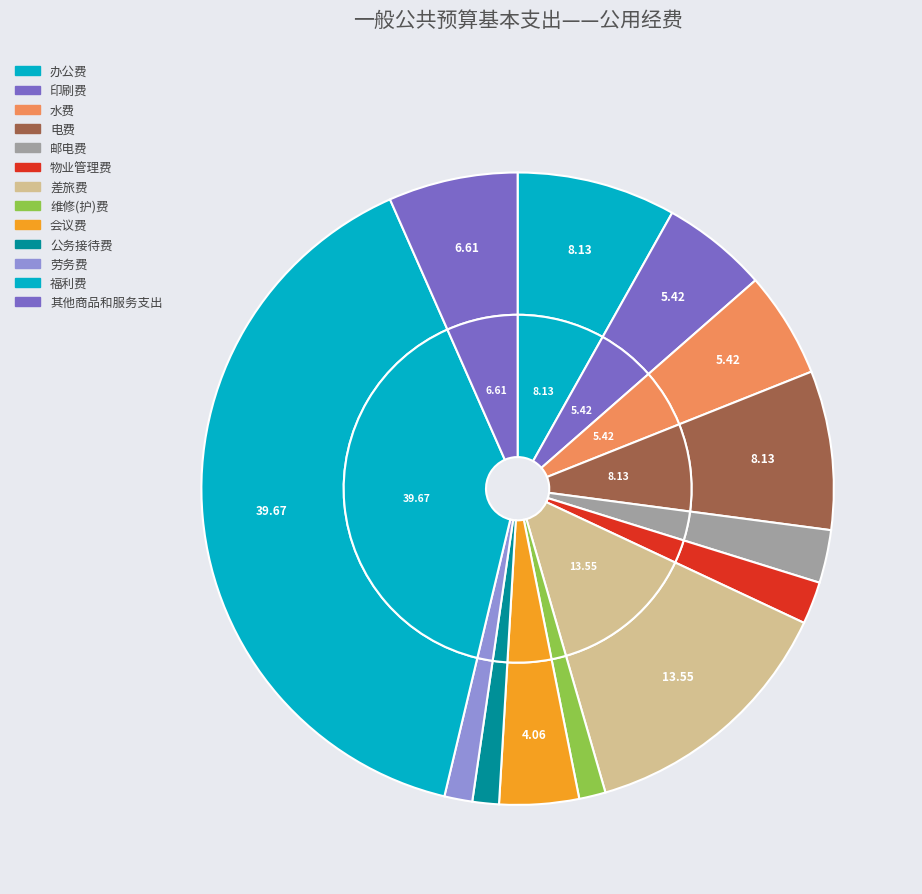

What percentage is the 公务接待费 slice, to the nearest percent?

1%